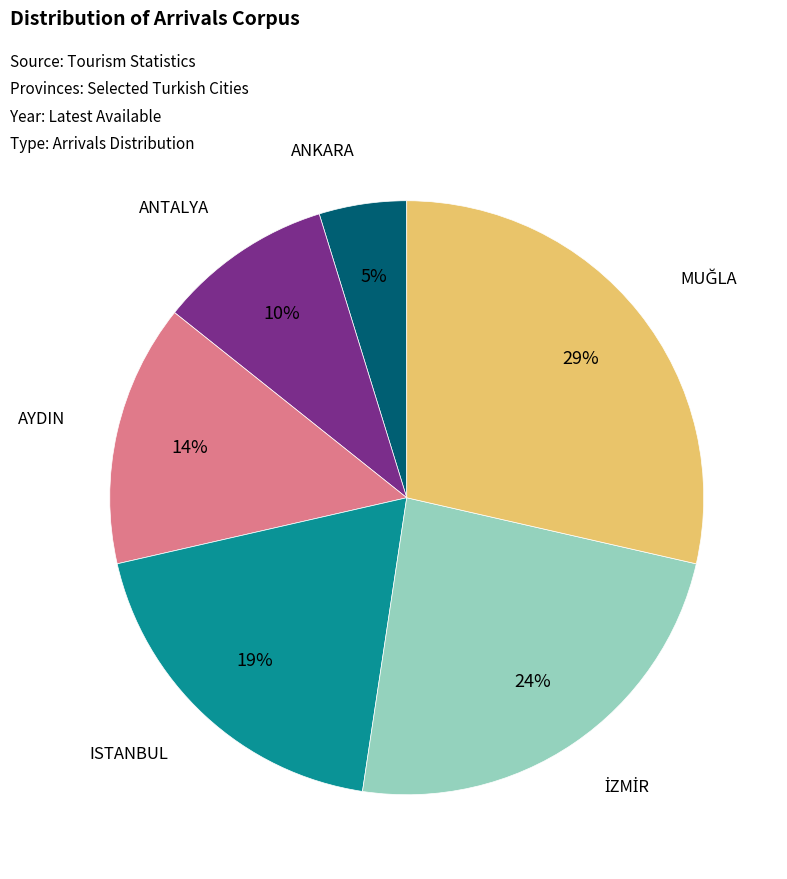

Does any single category account for the majority?

No